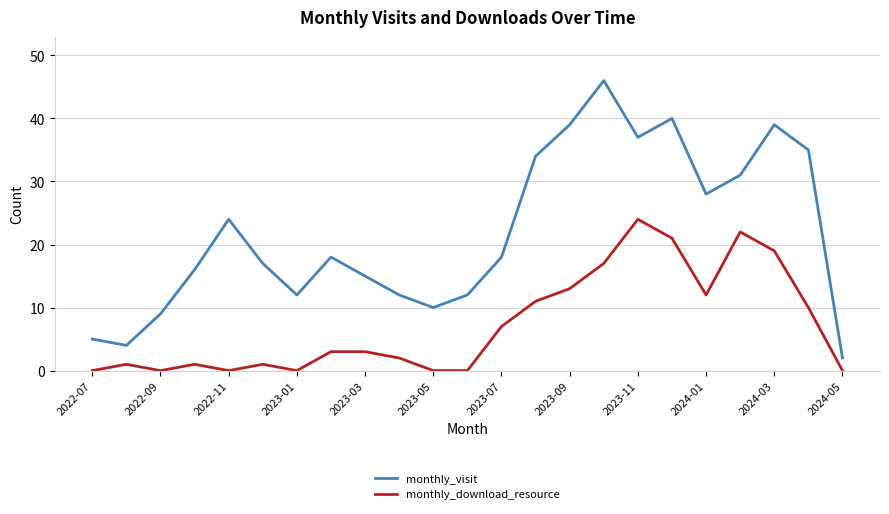

List the series in order of their peak value, highest first.

monthly_visit, monthly_download_resource